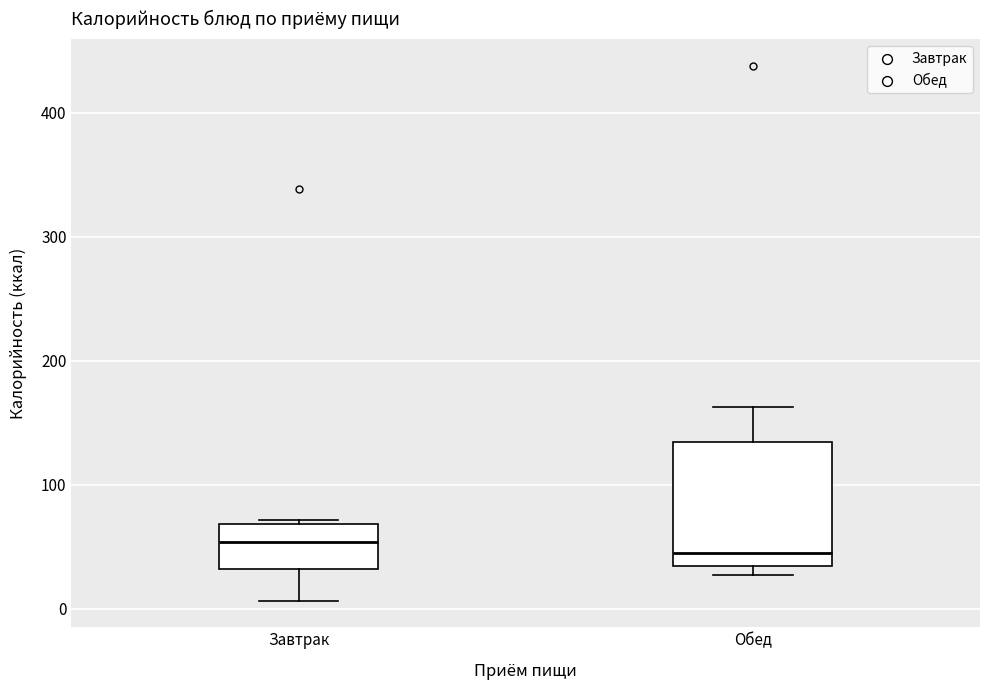

Reading left to right, read every box against the y-axis: the position of its median line, the range the box covers, and the ends of its whiskers. The values are not printed on the chart, so give them approximately, as read against the axis.

Завтрак: median 50, box 30 to 70, whiskers 10 to 70
Обед: median 40, box 30 to 130, whiskers 30 (just below the box's lower edge) to 160